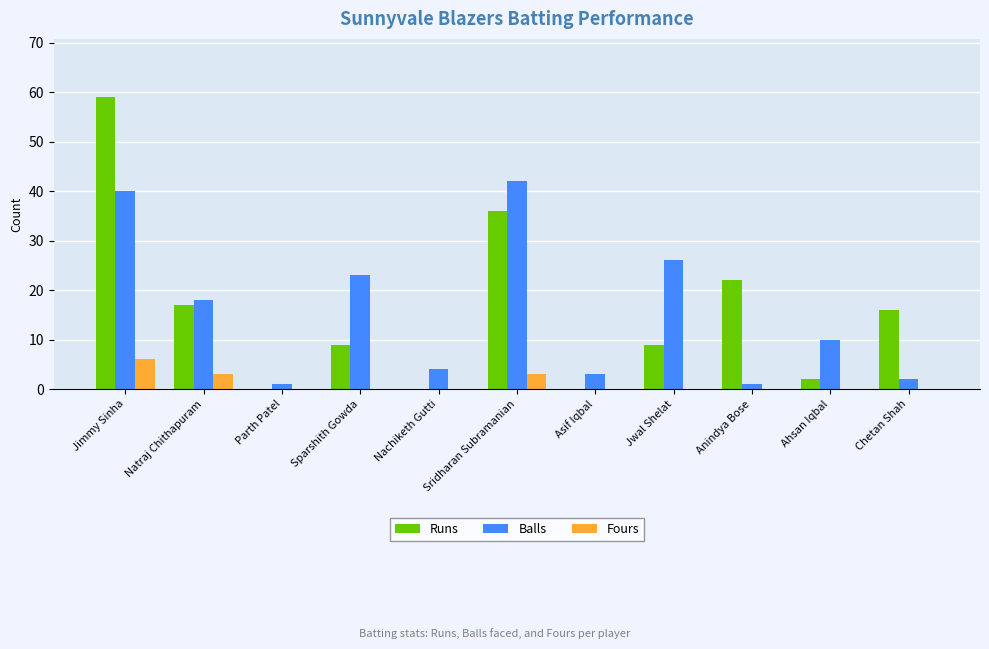

At which label does Runs reach its peak?

Jimmy Sinha